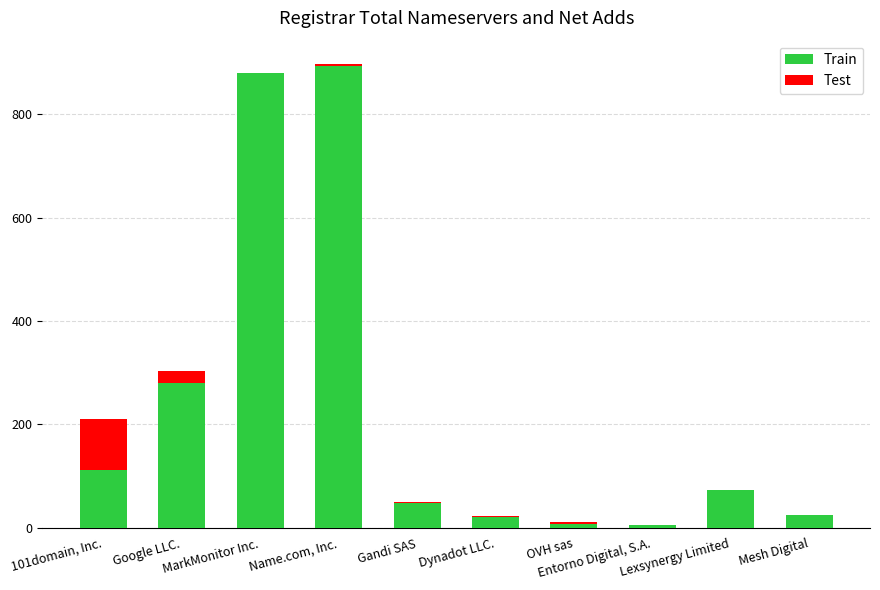

The Train series shows 73 at Lexsynergy Limited. True or false?

True